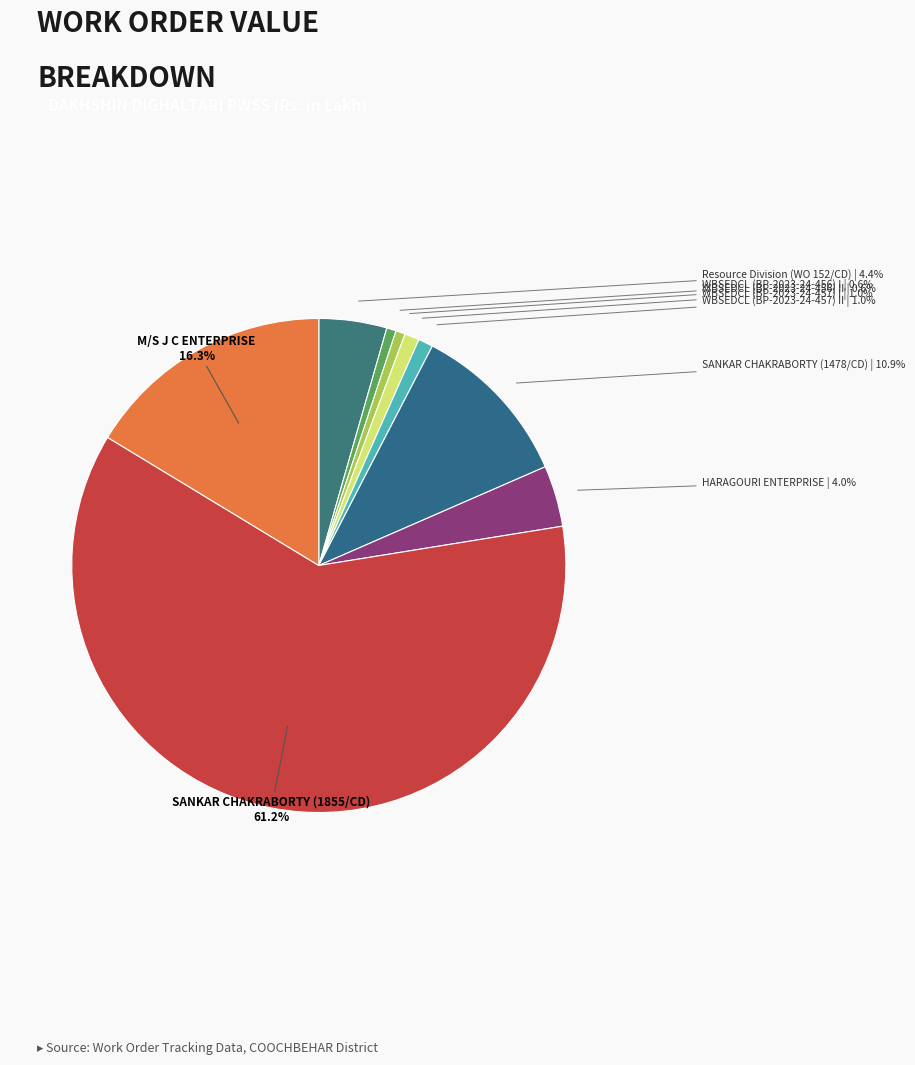

What percentage do WBSEDCL (BP-2023-24-457) II and WBSEDCL (BP-2023-24-456) I together represent?

1.6%